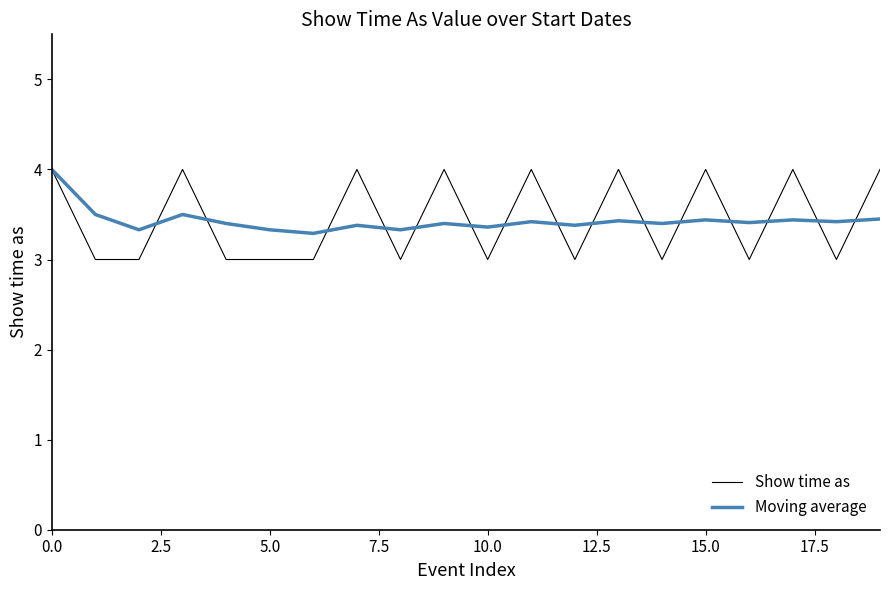

How many distinct data groups are displayed?

2